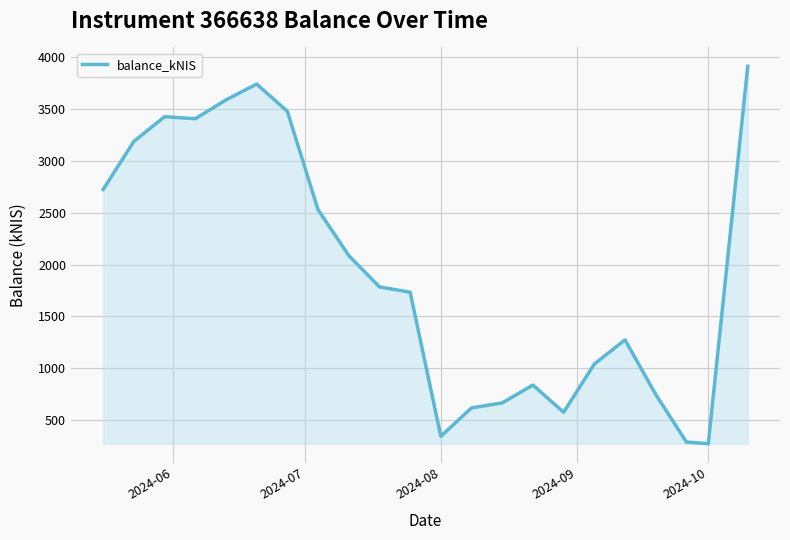

What is the difference between the maximum and minimum values?

3633.1